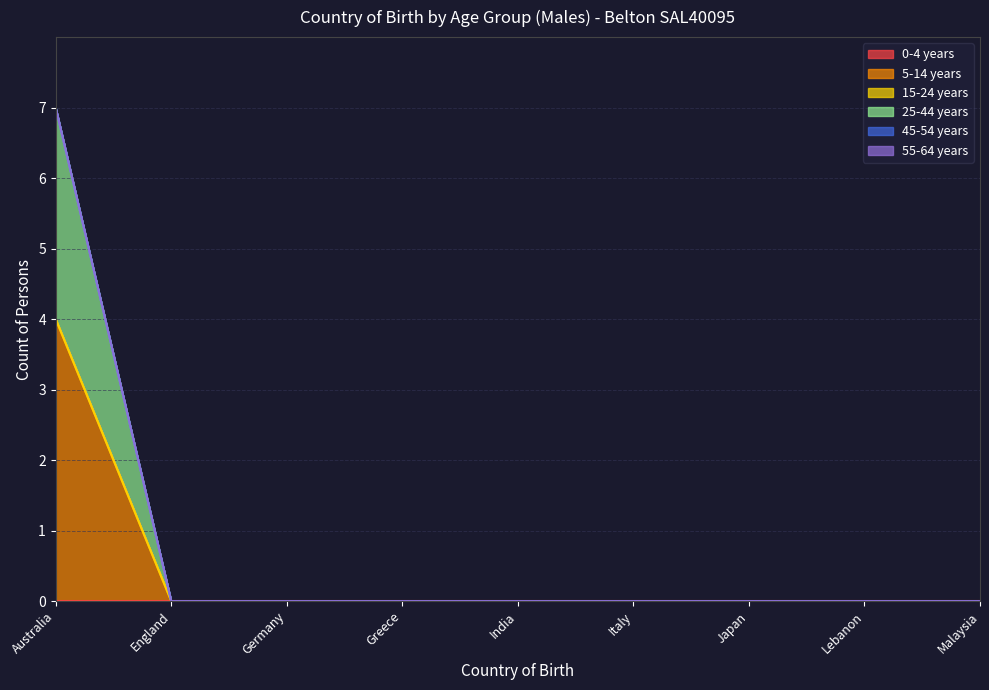

True or false: 0-4 years and 15-24 years intersect in this chart.

False